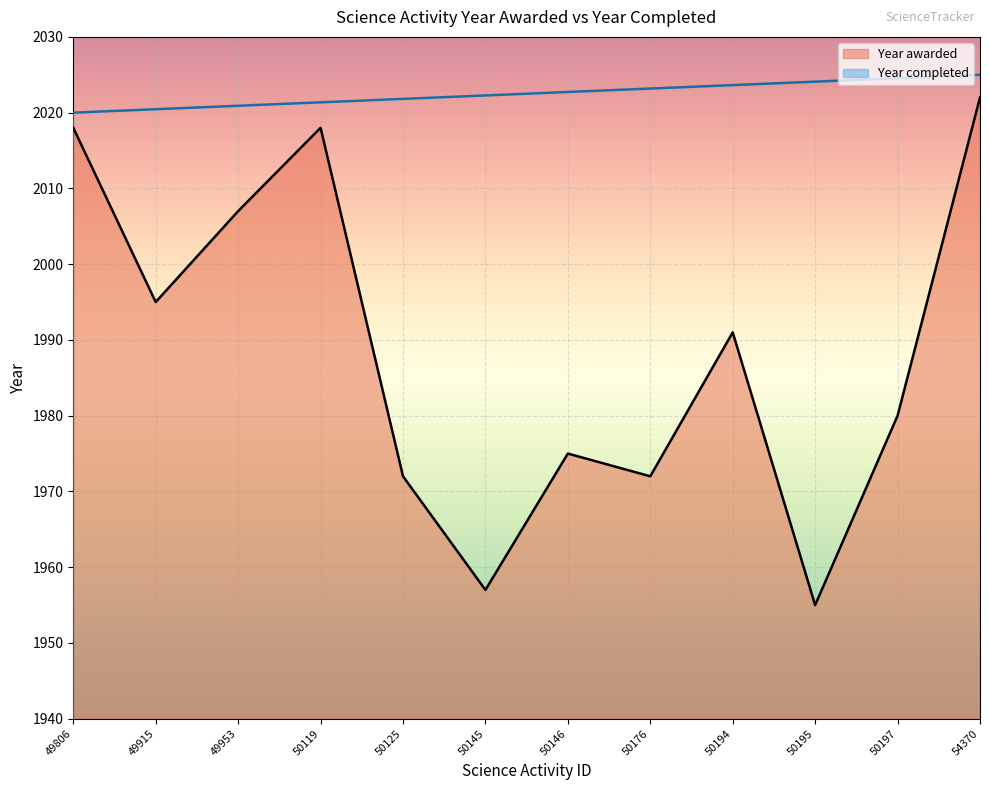

Is it true that the value at 50176 is 3200?

False